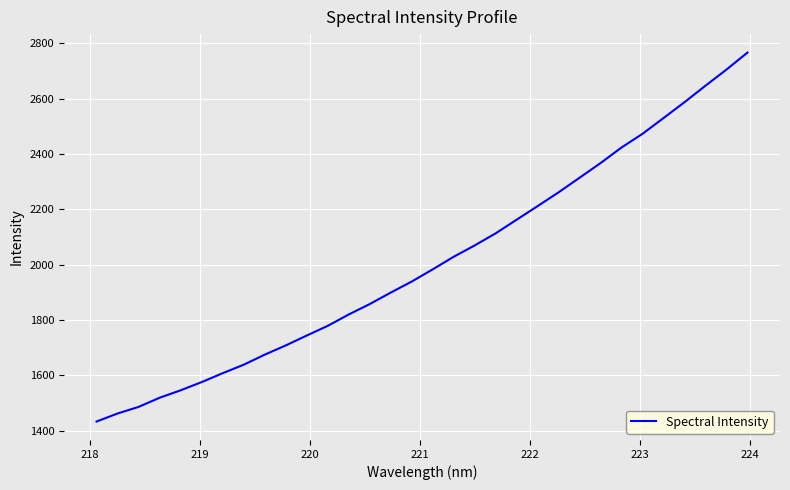

What is the smallest value displayed?

1433.8